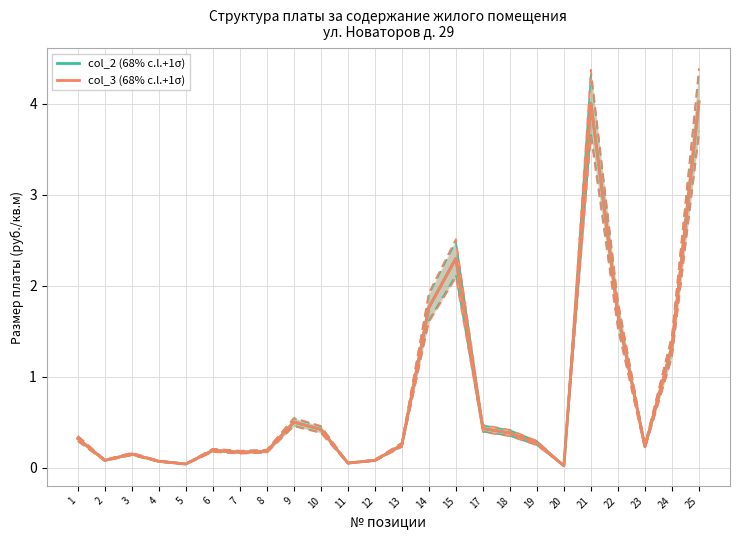

True or false: col_2 (68% c.l.+1σ) and col_3 (68% c.l.+1σ) intersect in this chart.

False